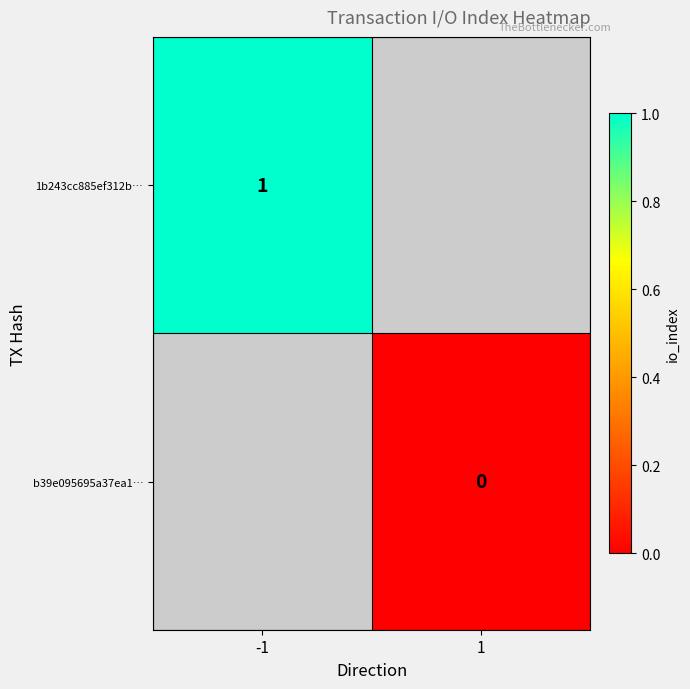

At how many categories does at least one series exceed 0?

1